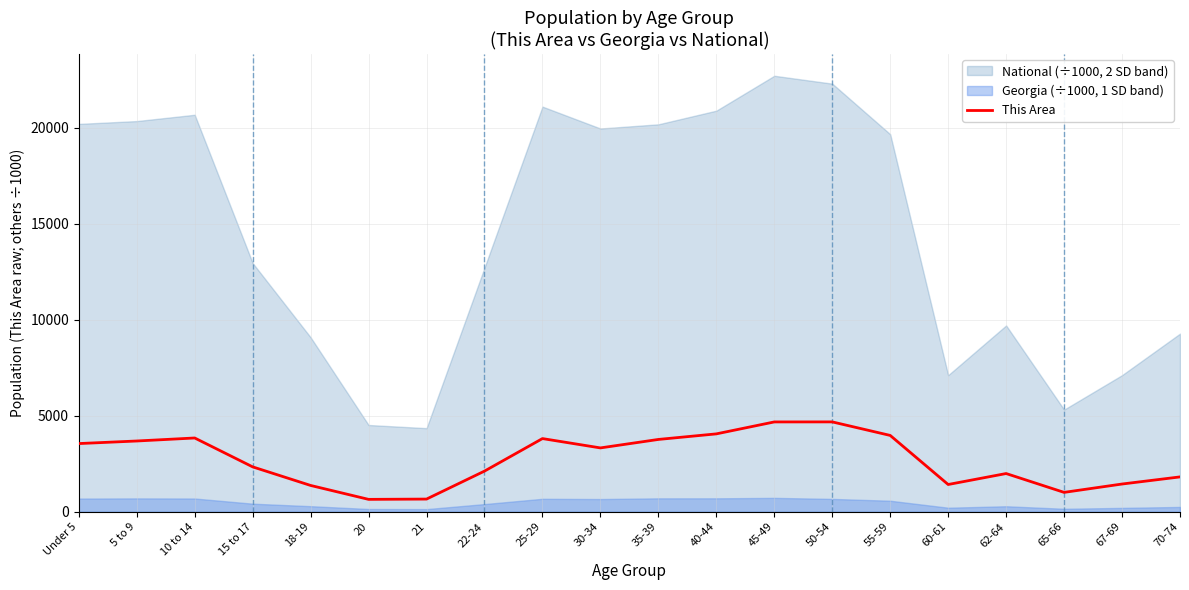

Rank the categories by value from highest to lowest.

50-54, 45-49, 40-44, 55-59, 10 to 14, 25-29, 35-39, 5 to 9, Under 5, 30-34, 15 to 17, 22-24, 62-64, 70-74, 67-69, 60-61, 18-19, 65-66, 21, 20